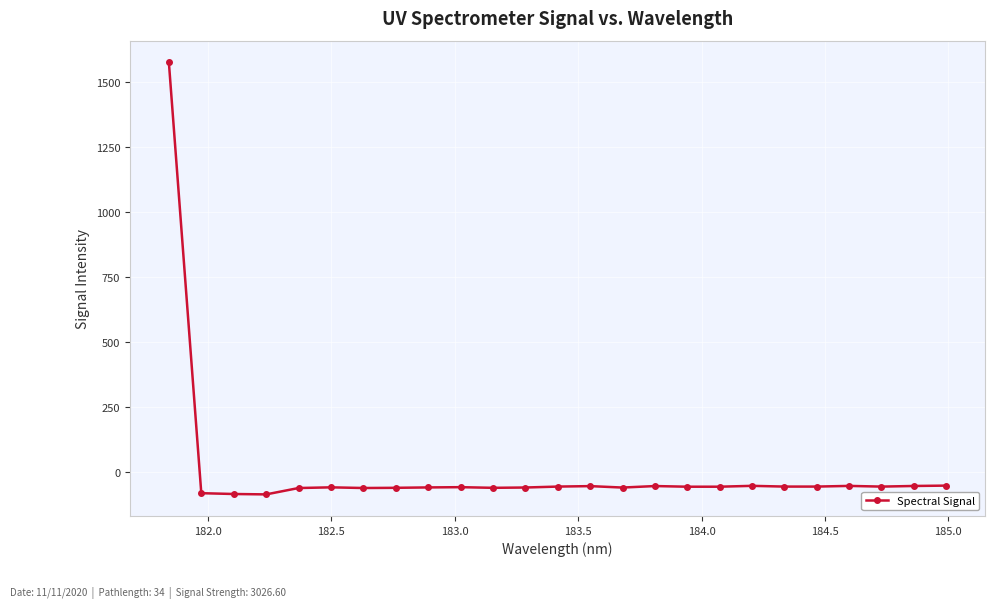

What is the maximum value shown in the chart?

1574.2